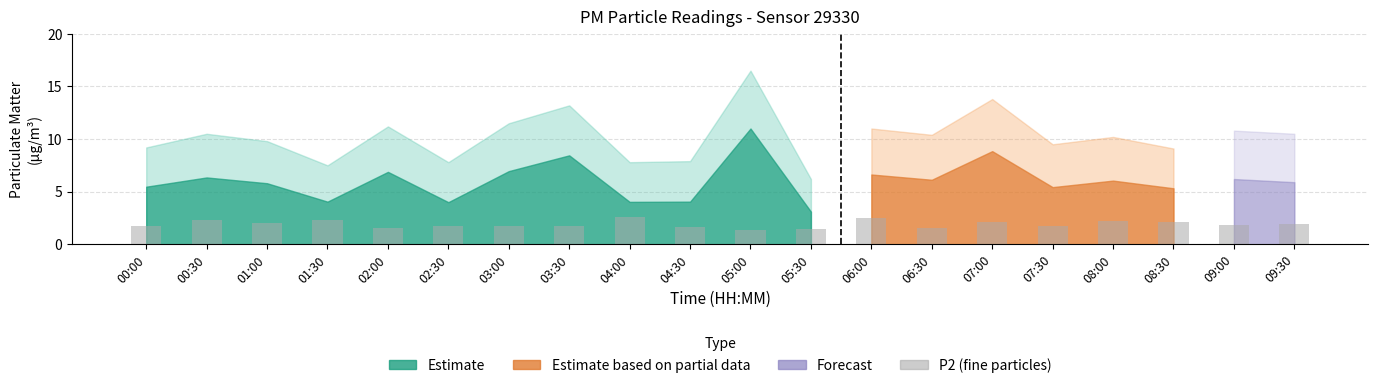

What is the label of the 7th bar from the left?

03:00